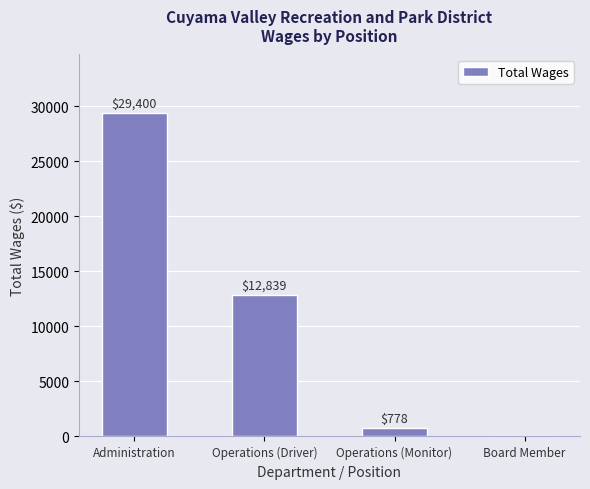

Are the bars horizontal?

No